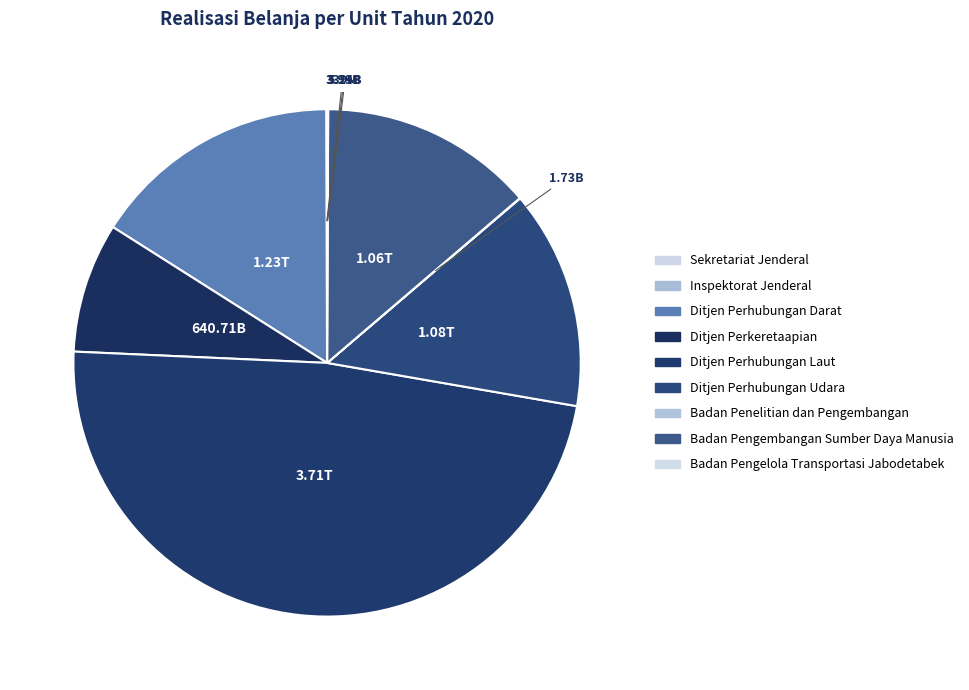

Is it true that Badan Pengembangan Sumber Daya Manusia is 7% of the pie?

False